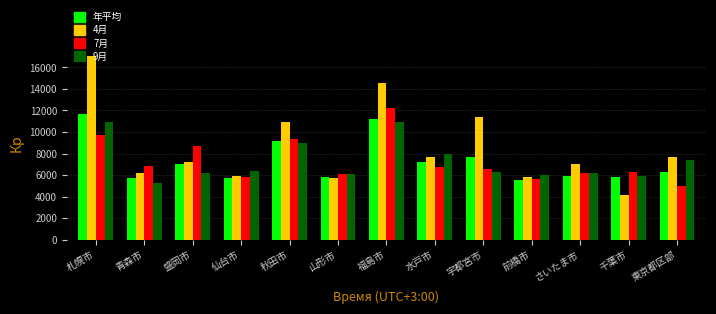

What is the minimum value shown in the chart?

4190